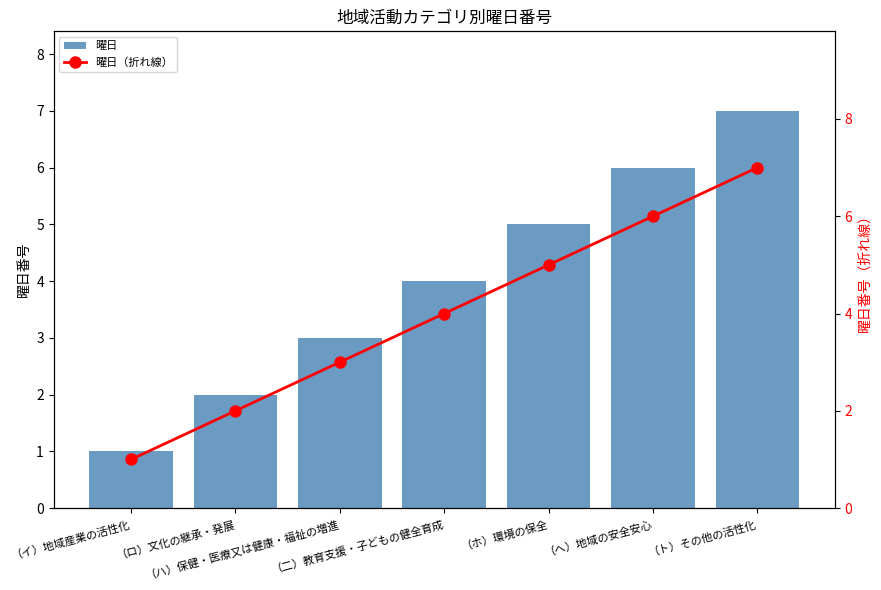

What are all the series names shown in the legend?

曜日, 曜日（折れ線）